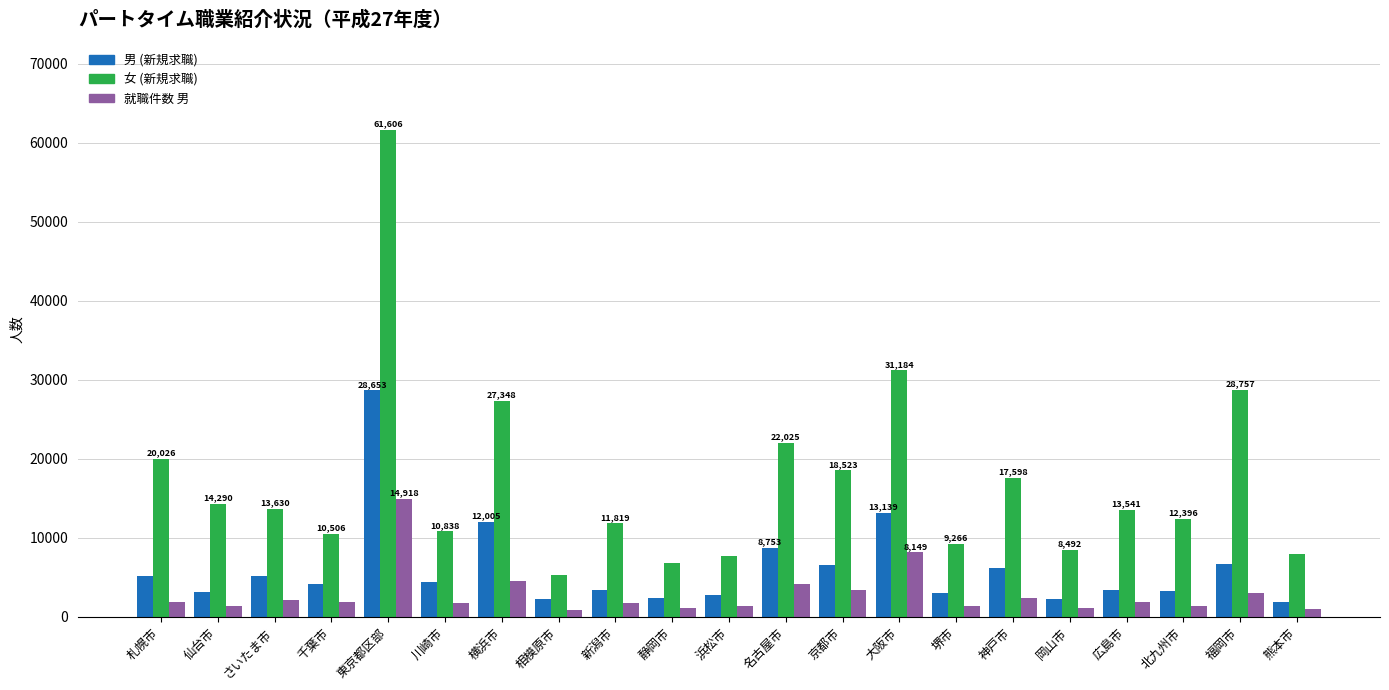

The 就職件数 男 series shows 955 at 横浜市. True or false?

False